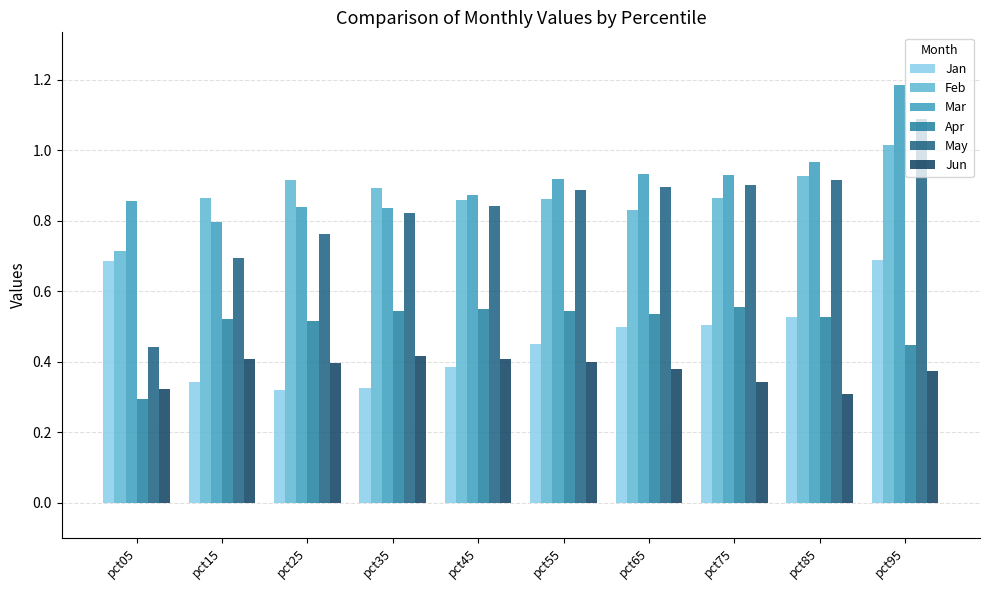

Is it true that May equals 0.9 at pct85?

True